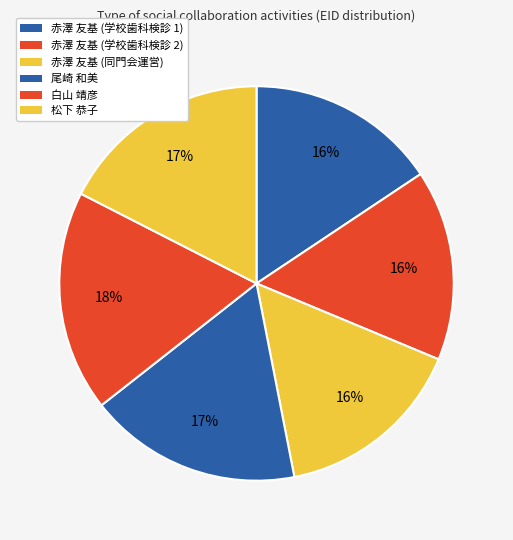

Count the number of slices in the pie.

6